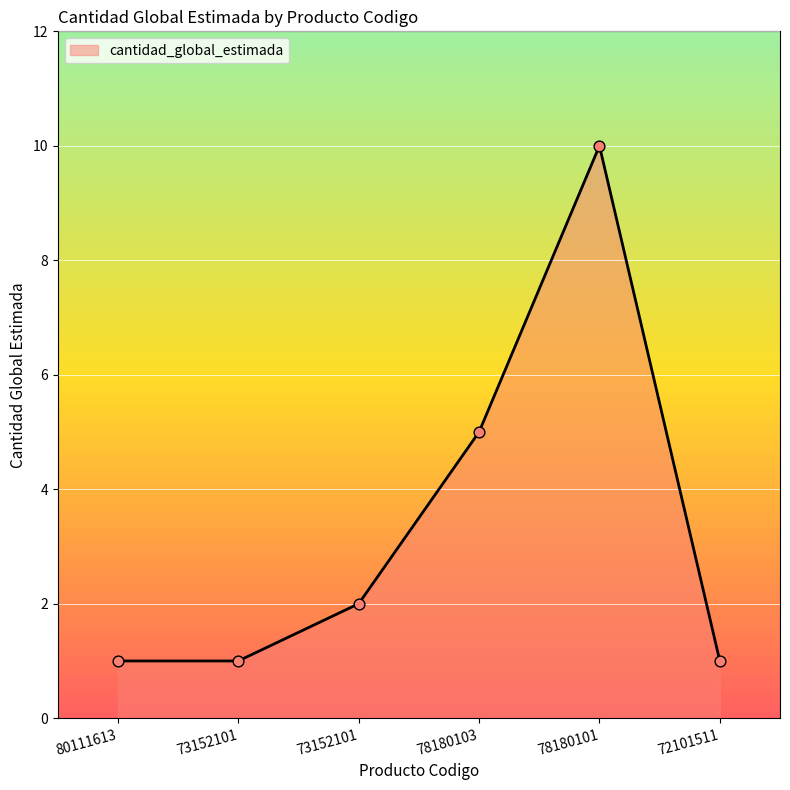

Does the chart have visible grid lines?

Yes